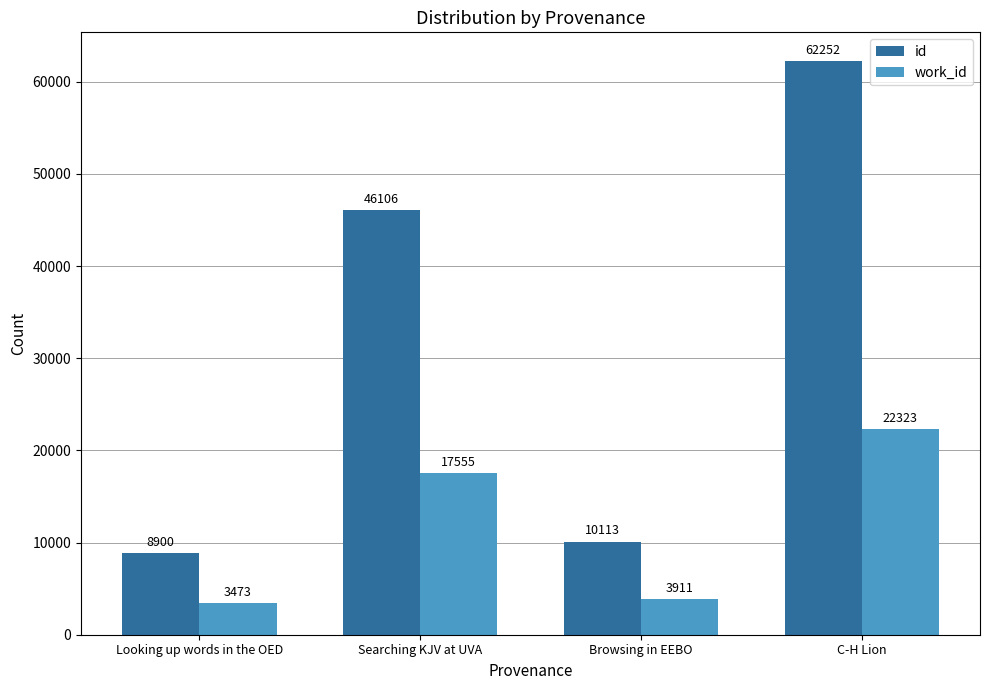

Reading left to right, transcribe all the data shown in this chart.

id: 8900	46106	10113	62252
work_id: 3473	17555	3911	22323